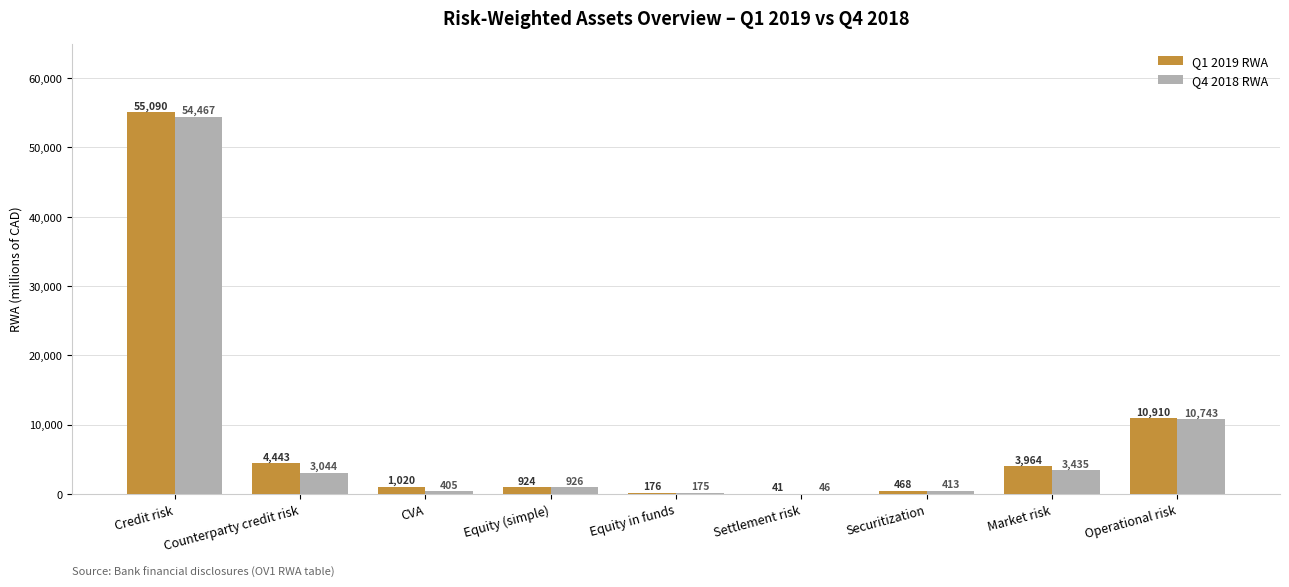

What is the sum of the Q1 2019 RWA values at Equity in funds and Market risk?

4140